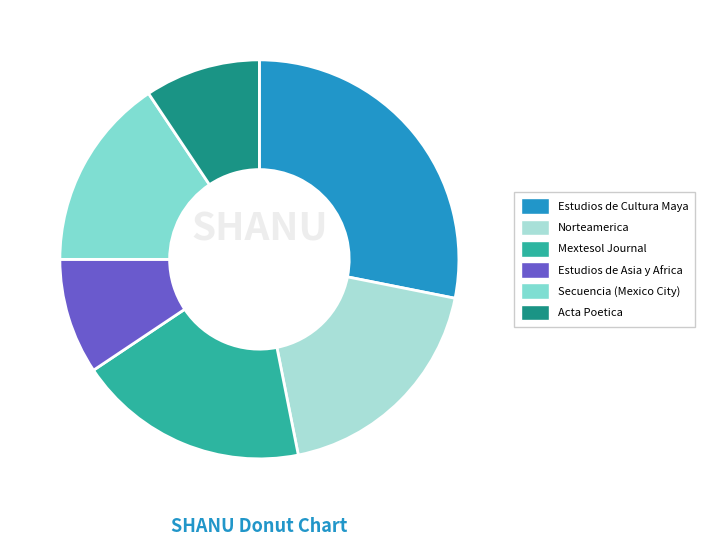

How many slices are in this pie chart?

6